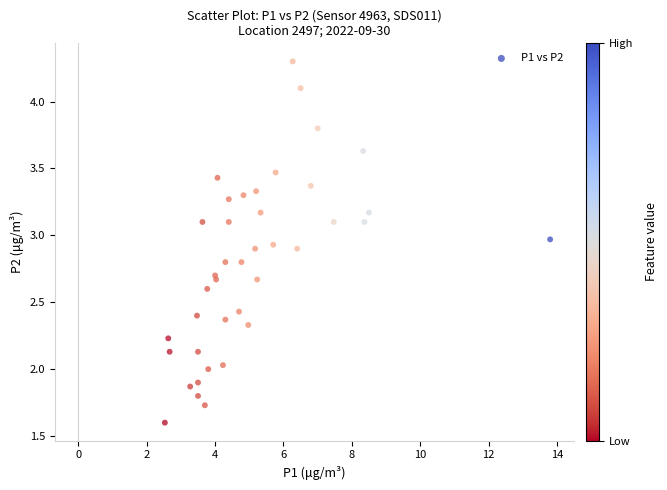

What is the range of X values (max minus min)?

11.3